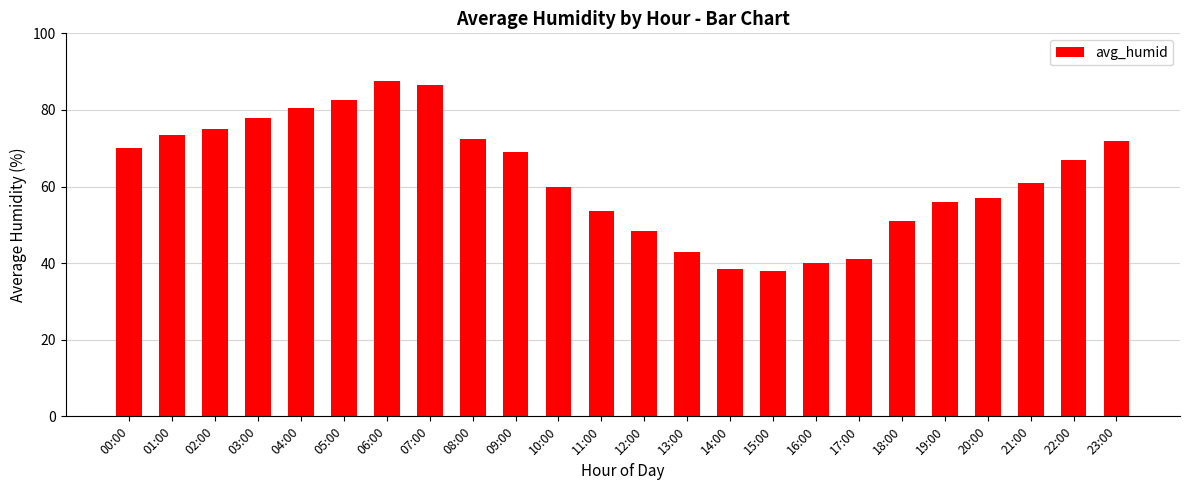

Between 18:00 and 02:00, which is larger?

02:00